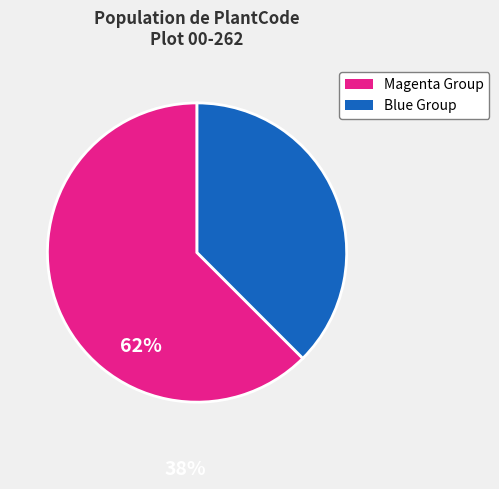

Is there any slice that represents more than half of the pie?

Yes